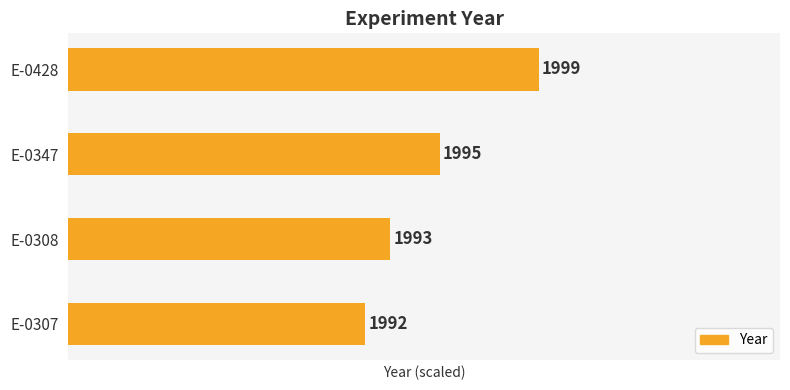

Rank the categories by value from lowest to highest.

E-0307, E-0308, E-0347, E-0428